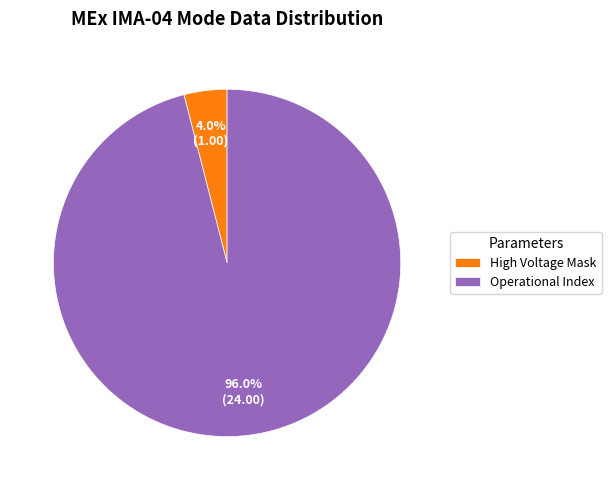

Rank the categories by value from lowest to highest.

High Voltage Mask, Operational Index